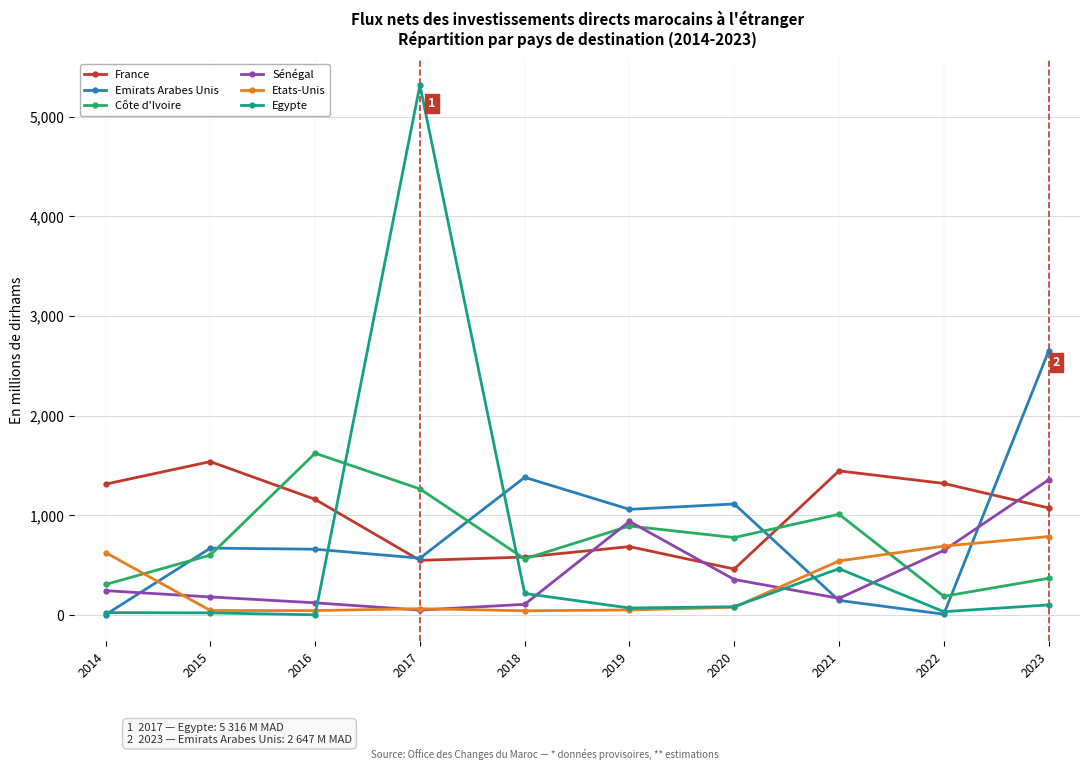

What is the difference between the maximum and second lowest values in the Etats-Unis series?

743